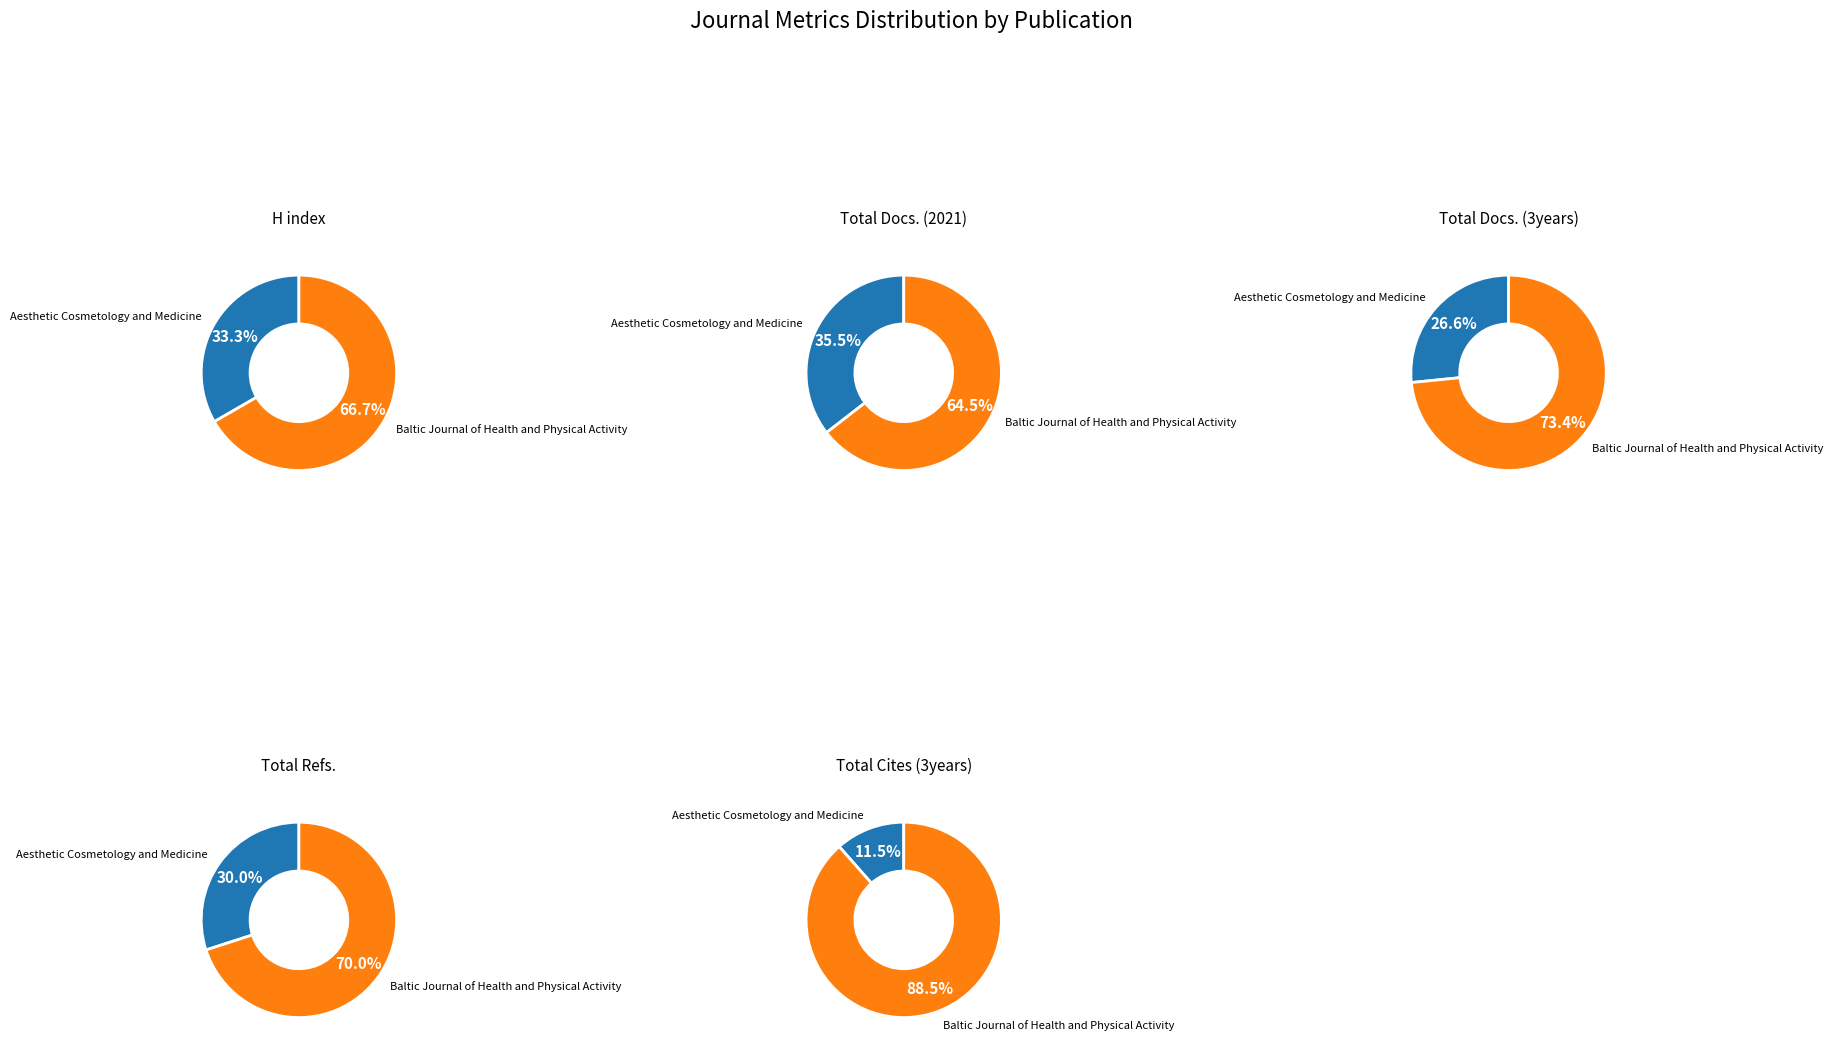

Do Baltic Journal of Health and Physical Activity and Aesthetic Cosmetology and Medicine together represent more than half of the pie?

Yes